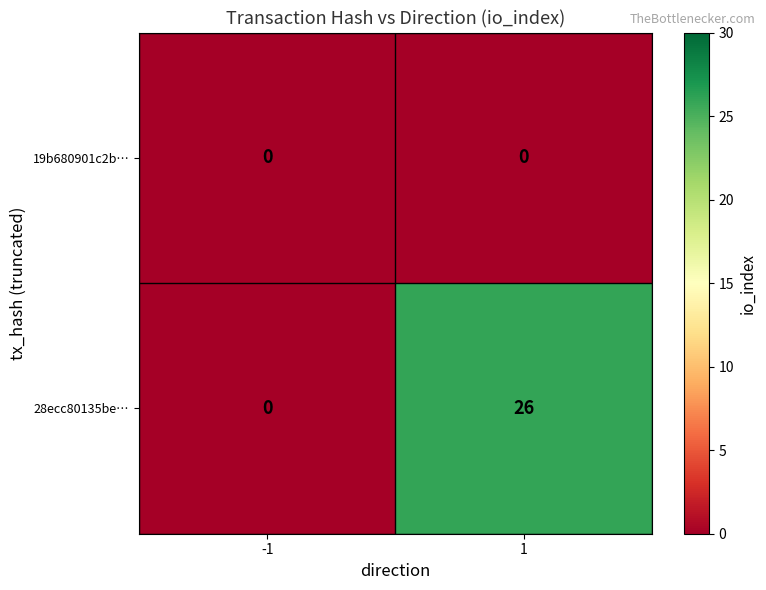

Which series has the largest total across all categories?

28ecc80135be…